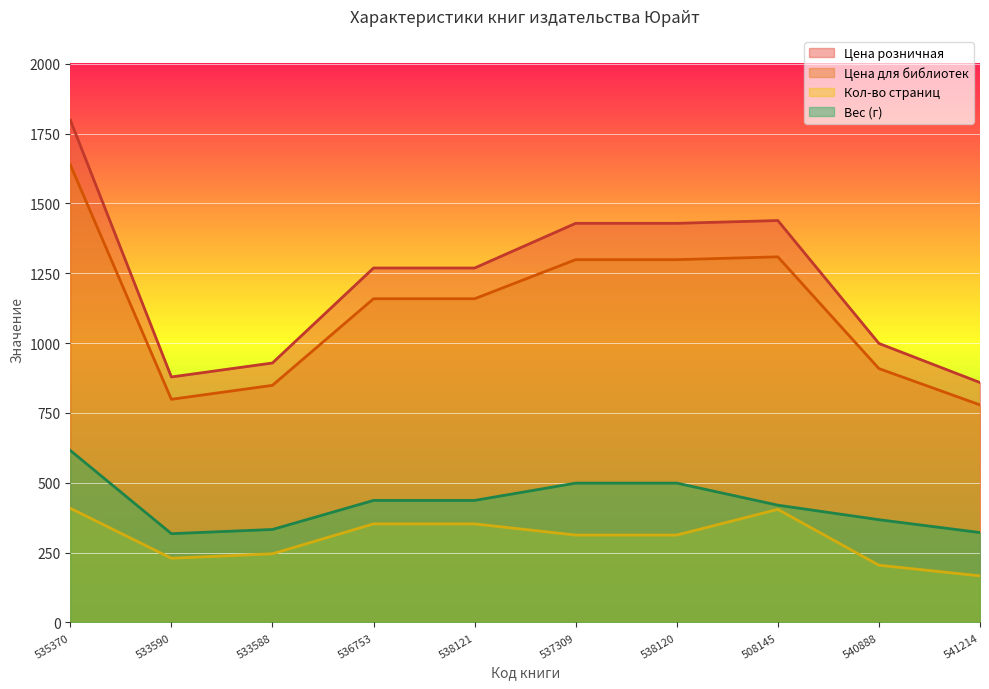

The Вес (кг) series shows 437 at 538121. True or false?

True